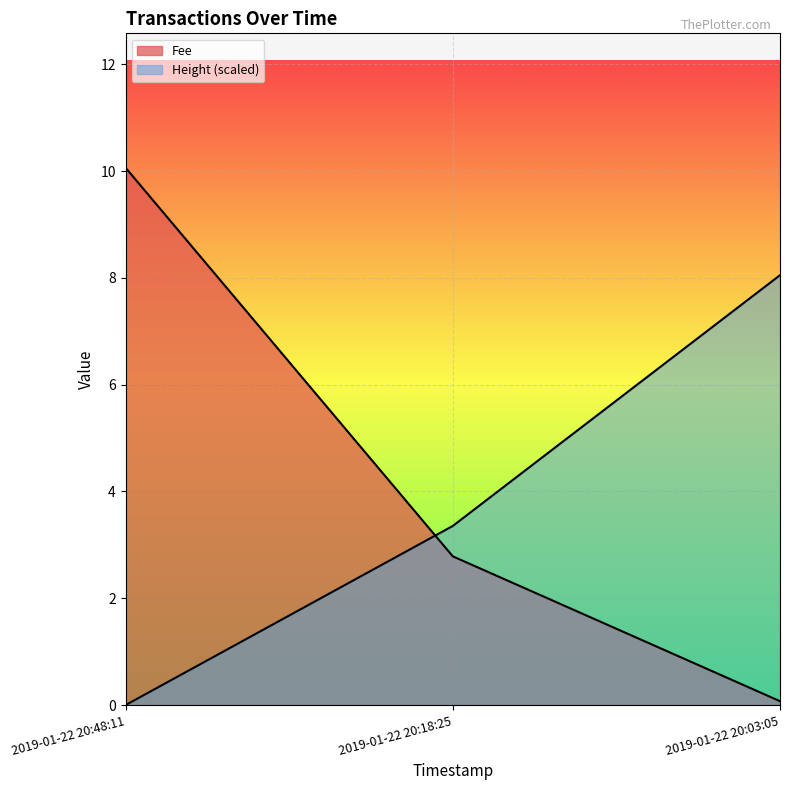

Where is Fee nearest to the value 4?

2019-01-22 20:18:25